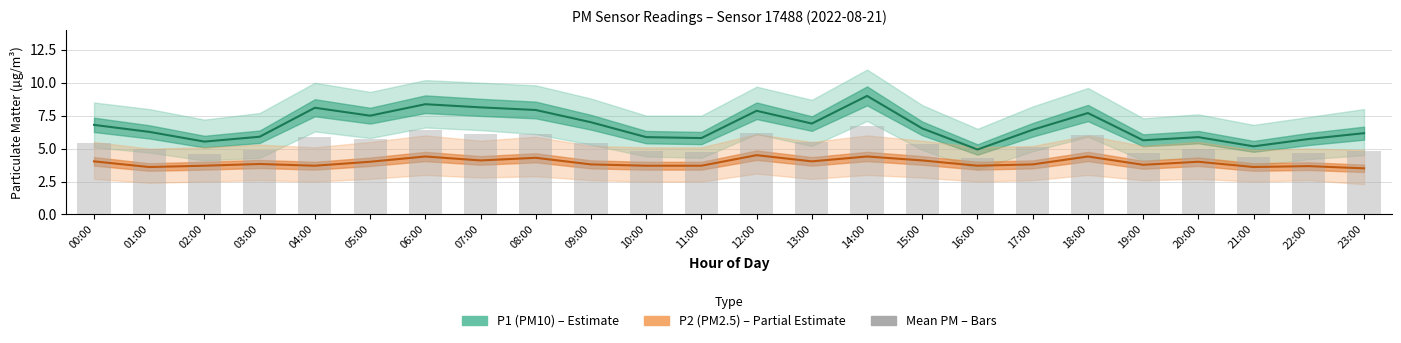

How many values in the Mean PM series are below 5?

11